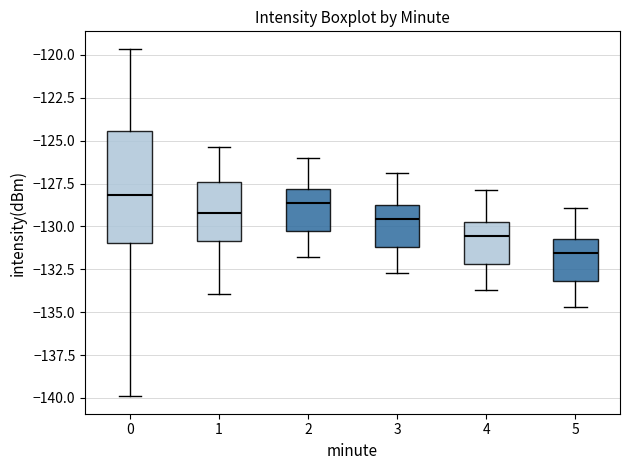

Comparing the boxes themselves (not the whiskers), which one is the tallest?

0